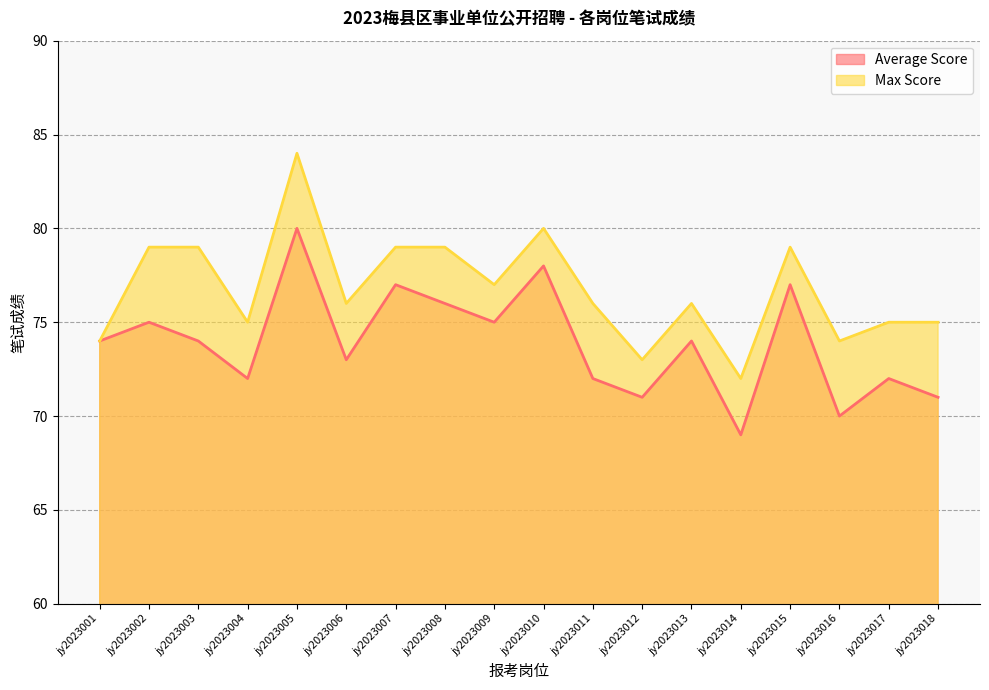

Reading right to left, extract all data points from this chart.

Average Score line: 71	72	70	77	69	74	71	72	78	75	76	77	73	80	72	74	75	74
Max Score line: 75	75	74	79	72	76	73	76	80	77	79	79	76	84	75	79	79	74